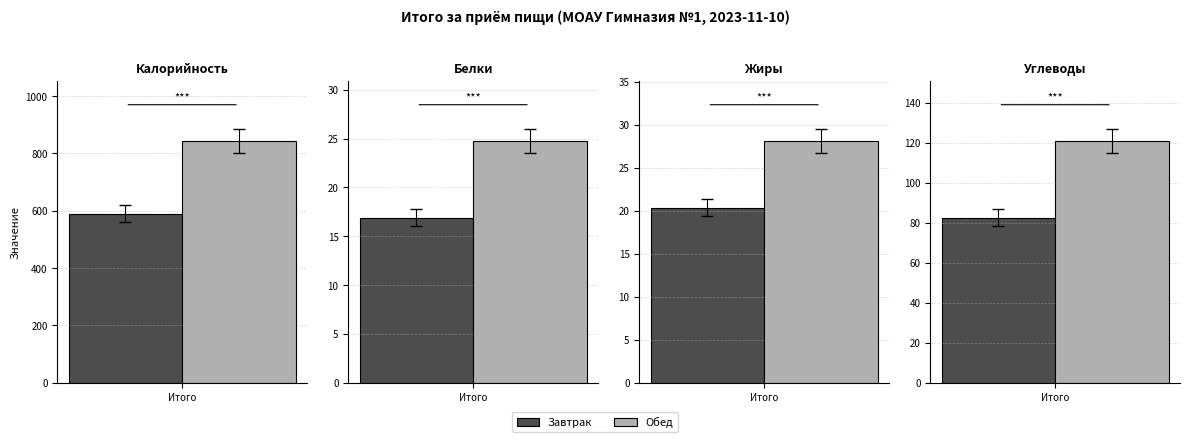

What is the average value of the Углеводы series?

101.8